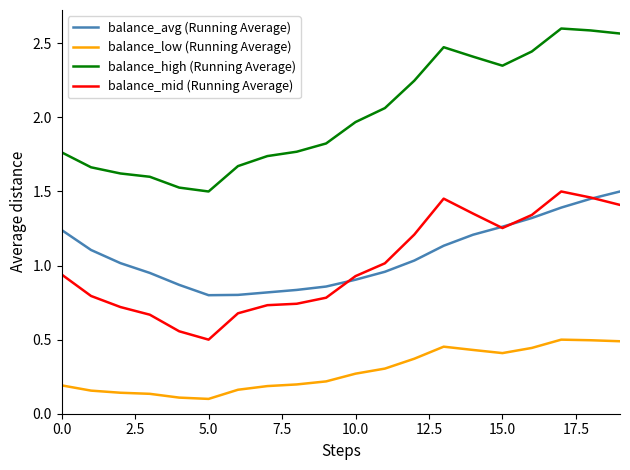

True or false: balance_high (Running Average) and balance_low (Running Average) intersect in this chart.

False